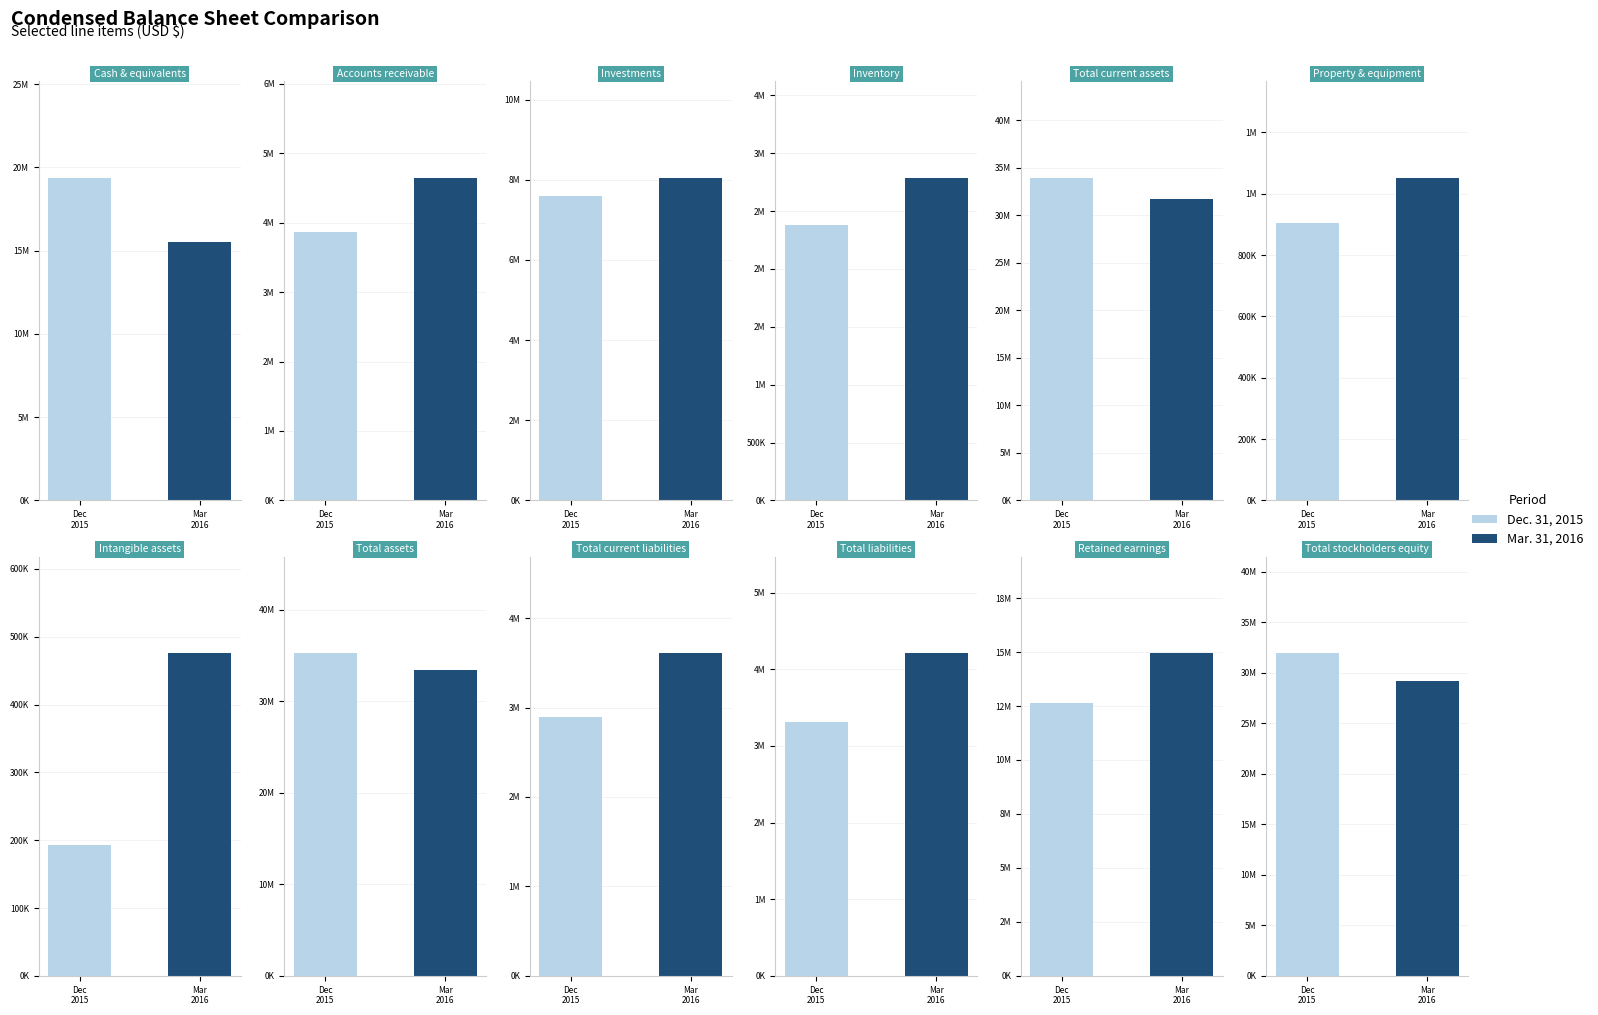

How many values in the Dec. 31, 2015 series exceed 7602204?

5